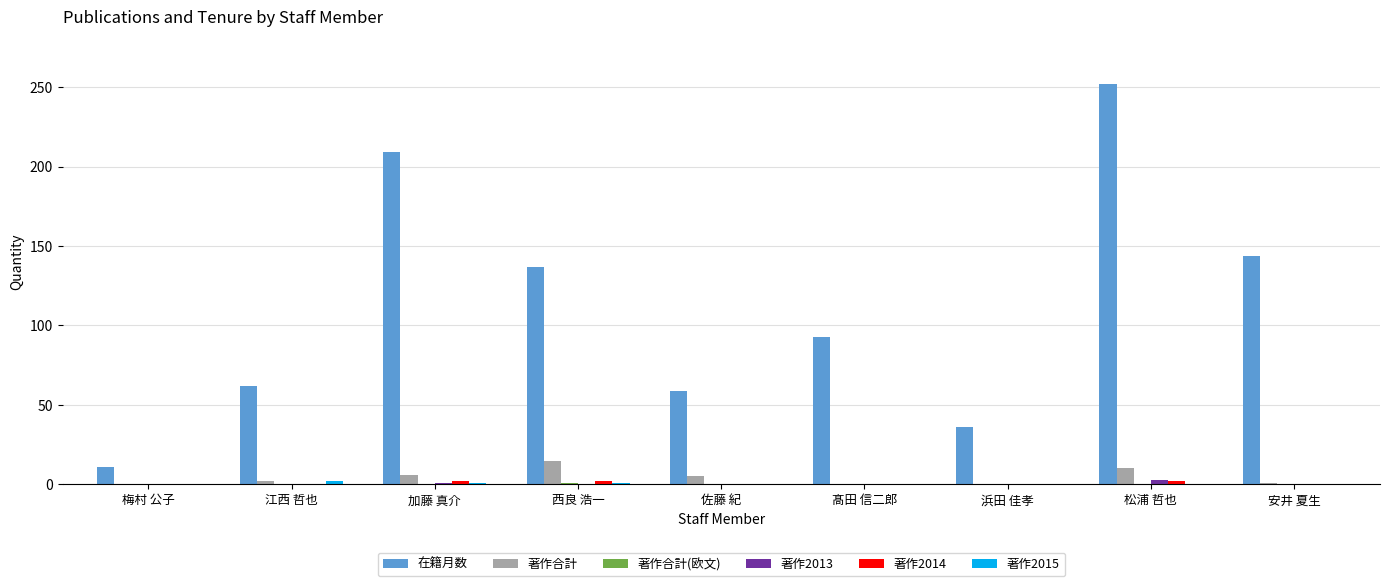

What is the maximum value shown in the chart?

252